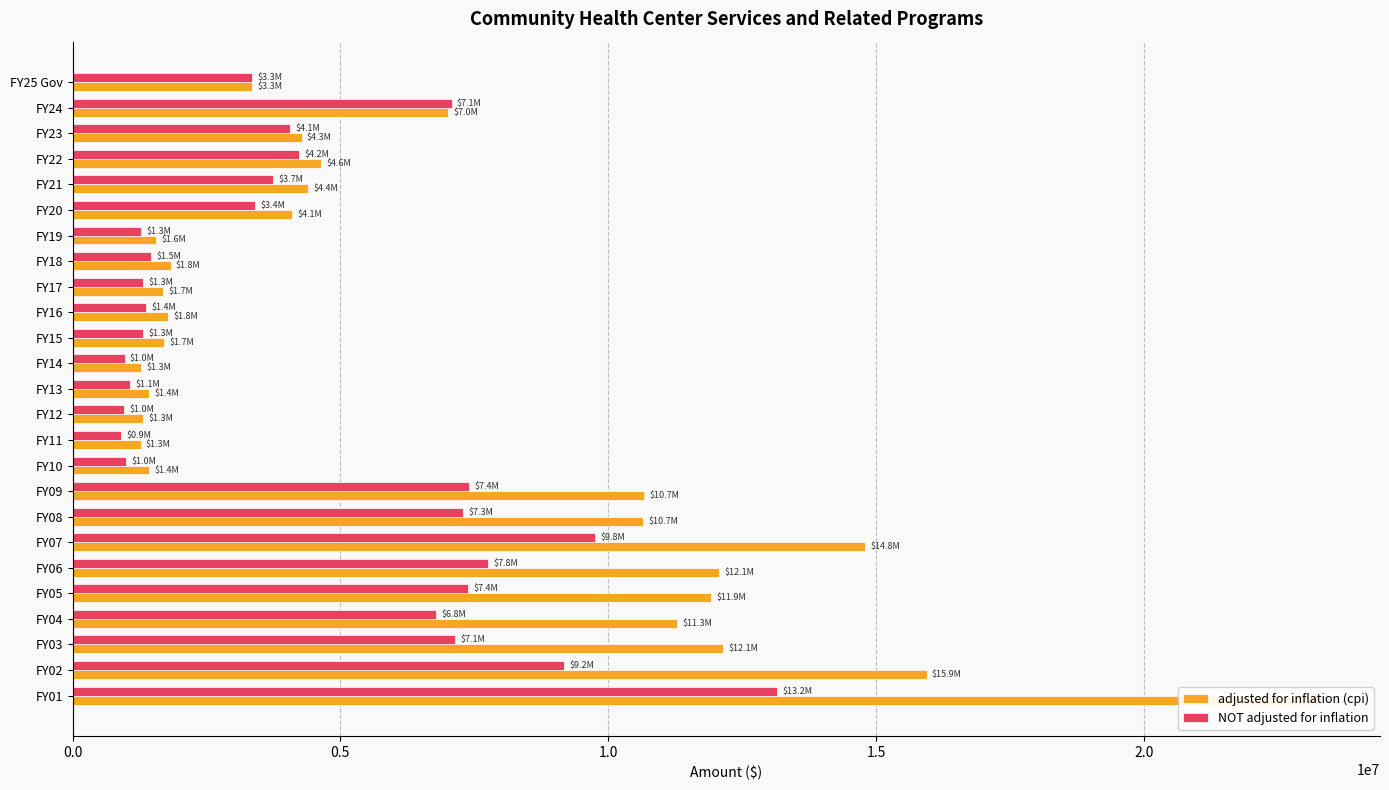

Reading left to right, extract all data points from this chart.

adjusted for inflation (cpi): 3348660	7013003	4276581	4638293	4398635	4105518	1562100	1829796	1687754	1780358	1710542	1277071	1427119	1310665	1270626	1427379	10663359	10654085	14799014	12076589	11921864	11285835	12137532	15945148	23247981
NOT adjusted for inflation: 3348660	7075000	4060599	4227547	3741113	3413673	1278653	1467354	1323773	1370901	1308448	969933	1067287	963949	907840	1000000	7397772	7289253	9762930	7765134	7386609	6788570	7143308	9181929	13154297